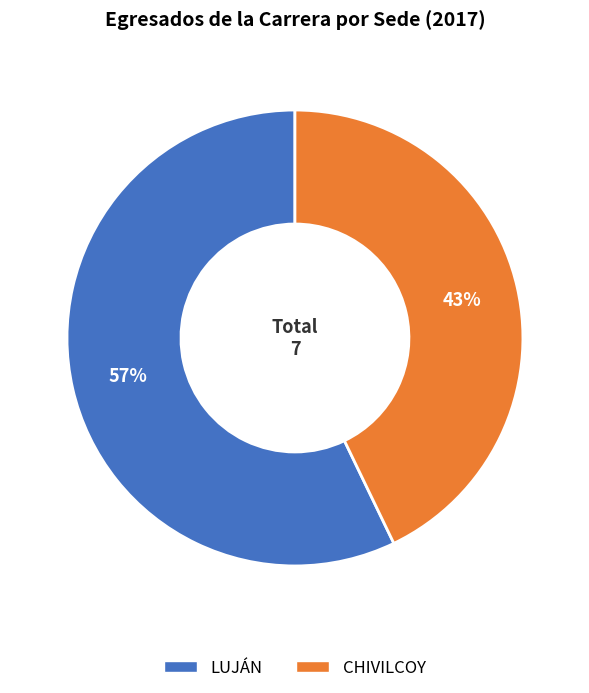

Is the sum of LUJÁN and CHIVILCOY greater than half?

Yes